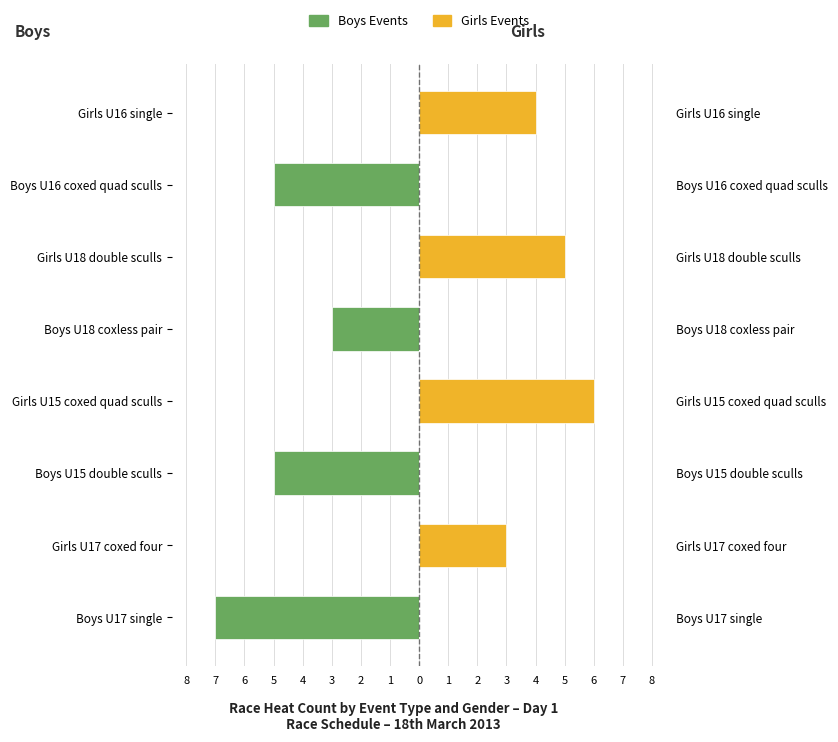

Is it true that Boys equals -4 at Girls U18 double sculls?

False